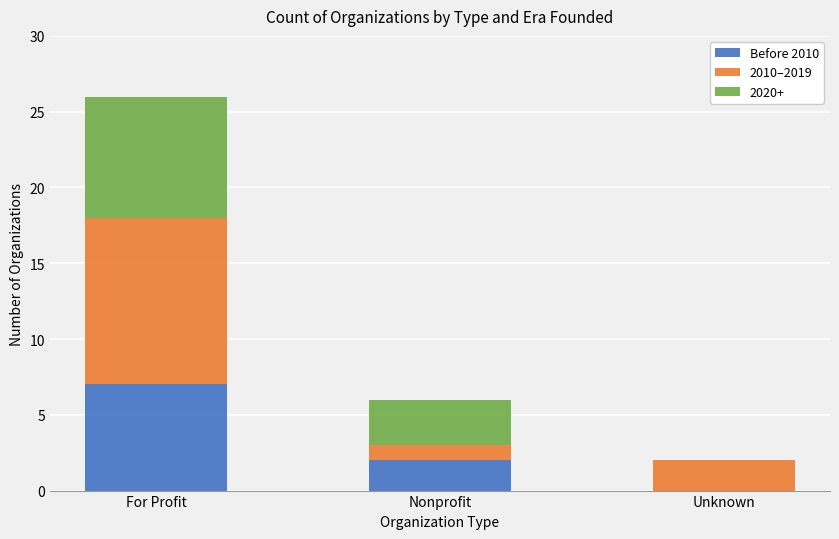

What are all the series names shown in the legend?

Before 2010, 2010–2019, 2020+